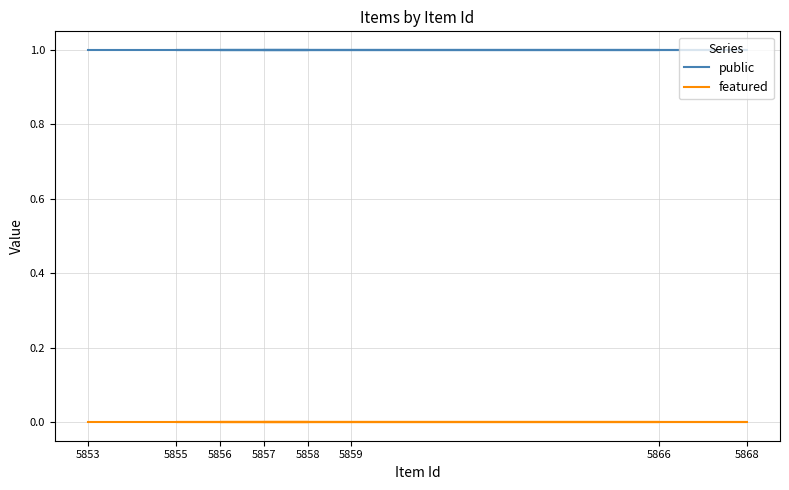

True or false: public and featured intersect in this chart.

False